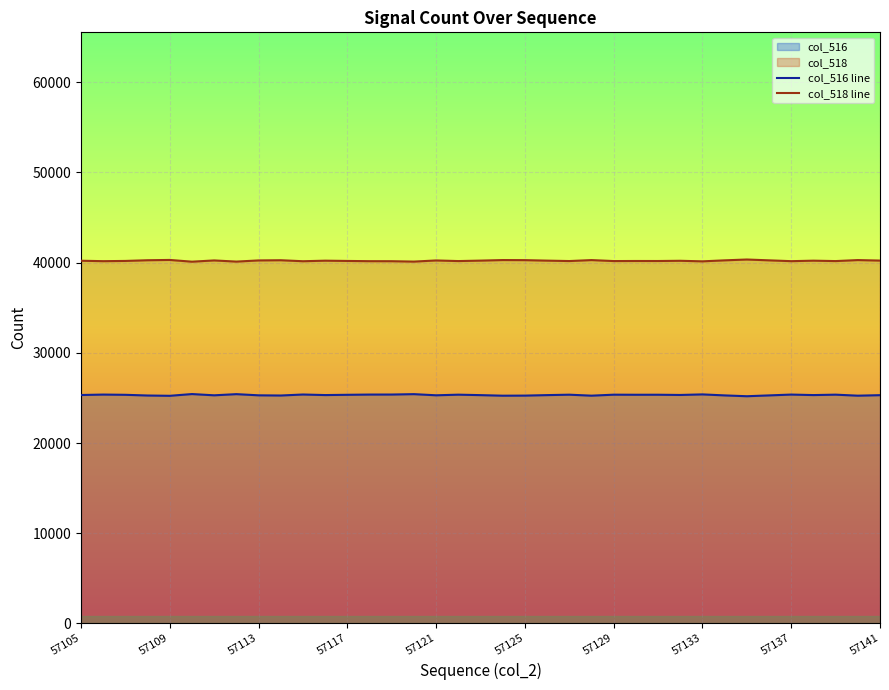

Does the chart display data point markers on the line(s)?

No